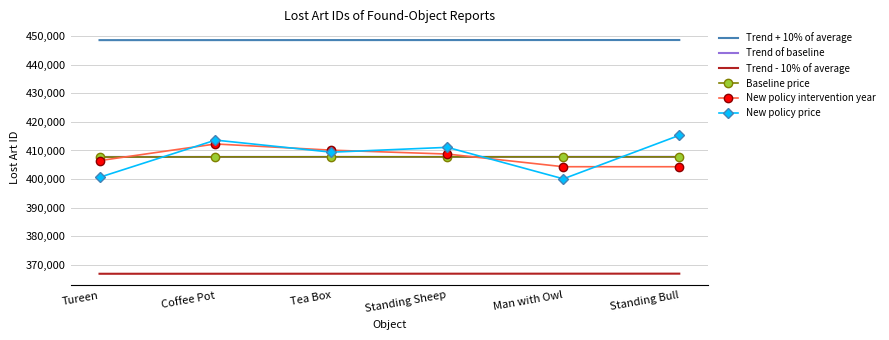

What is the total value across all series at Tea Box?

2450594.4